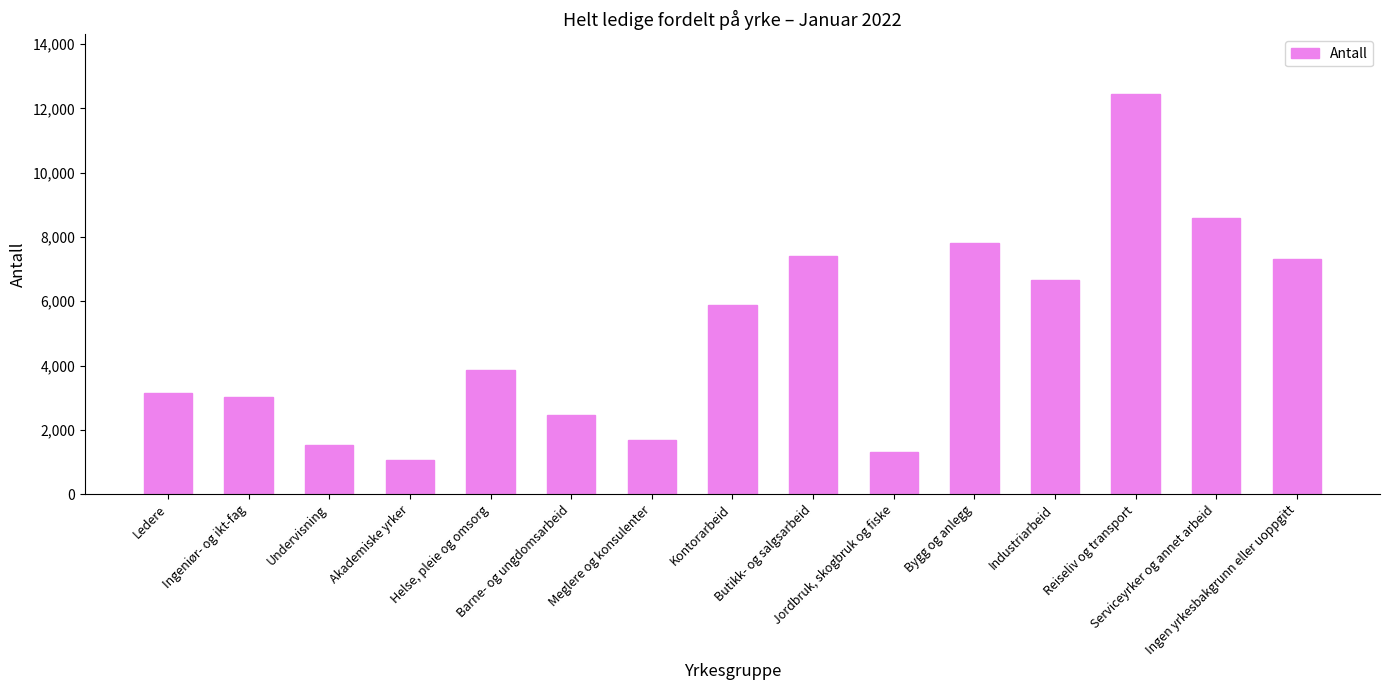

What is the value of the 2nd bar from the left?

3007